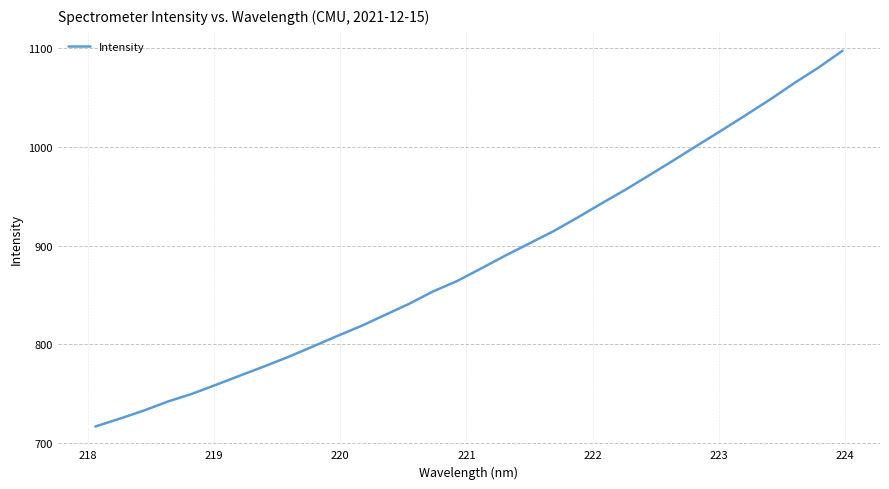

What is the difference between the maximum and minimum values?

380.9